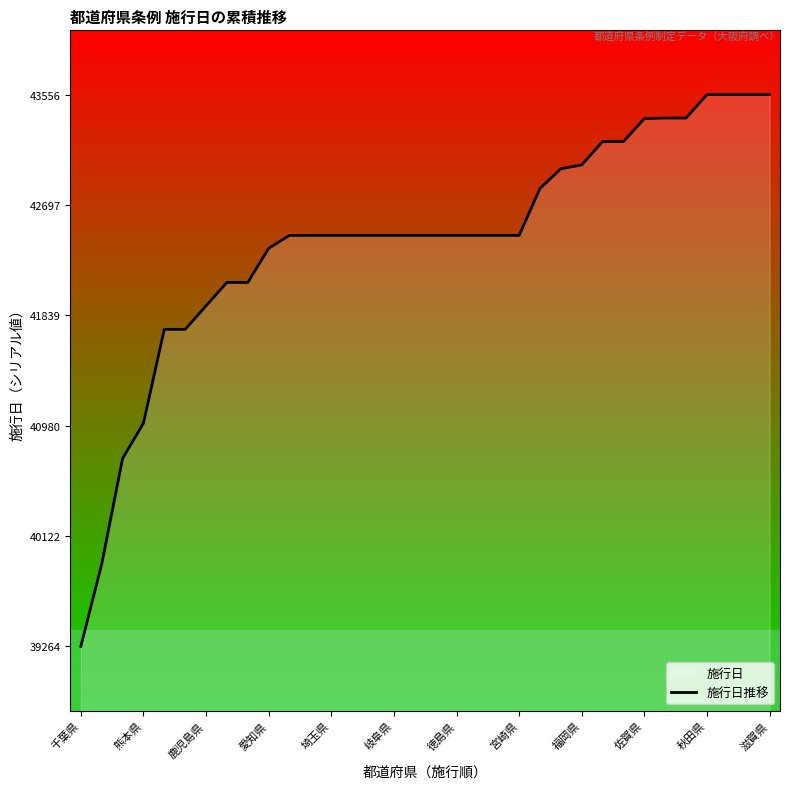

Is it true that the value at 17 is 42461?

True